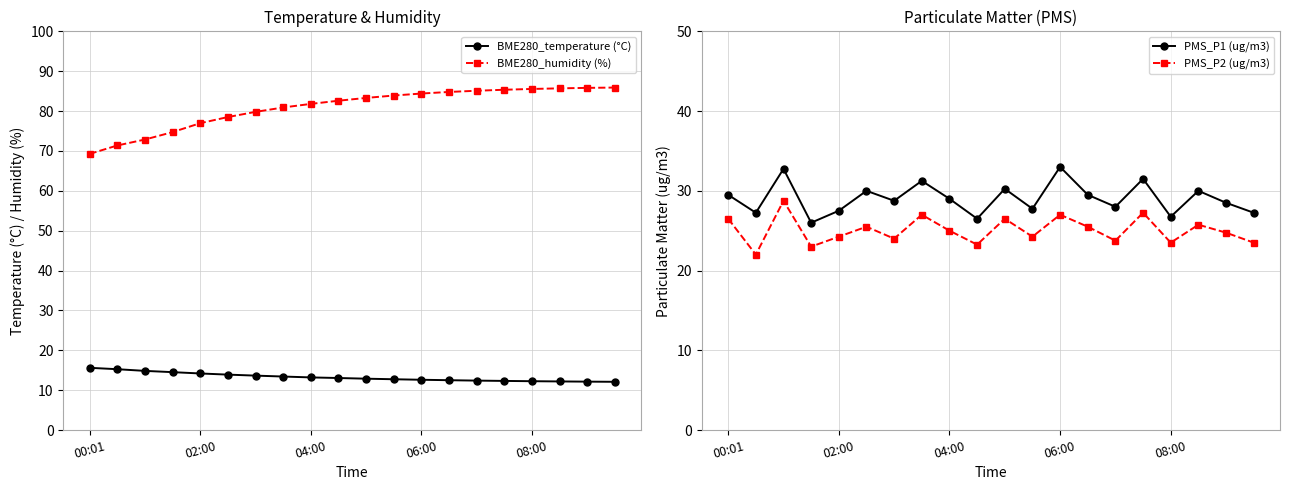

True or false: BME280_temperature (°C) and BME280_humidity (%) cross at least once.

False